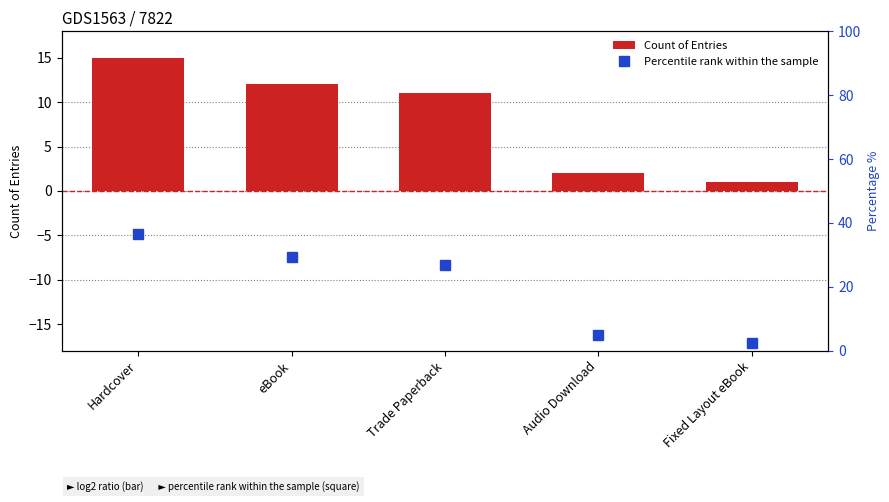

Read the Count of Entries value at eBook.

12